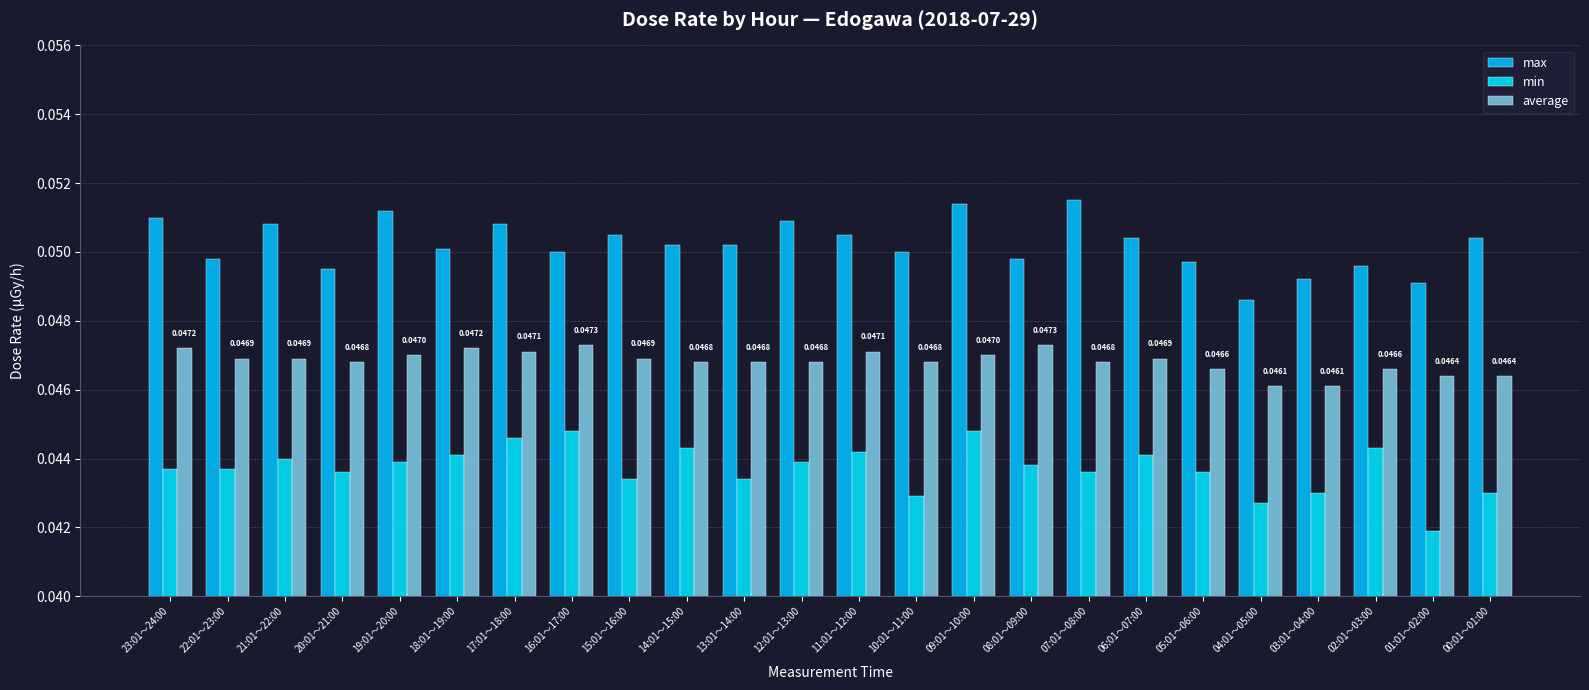

At 21:01～22:00, list the series in order from largest to smallest.

max, average, min